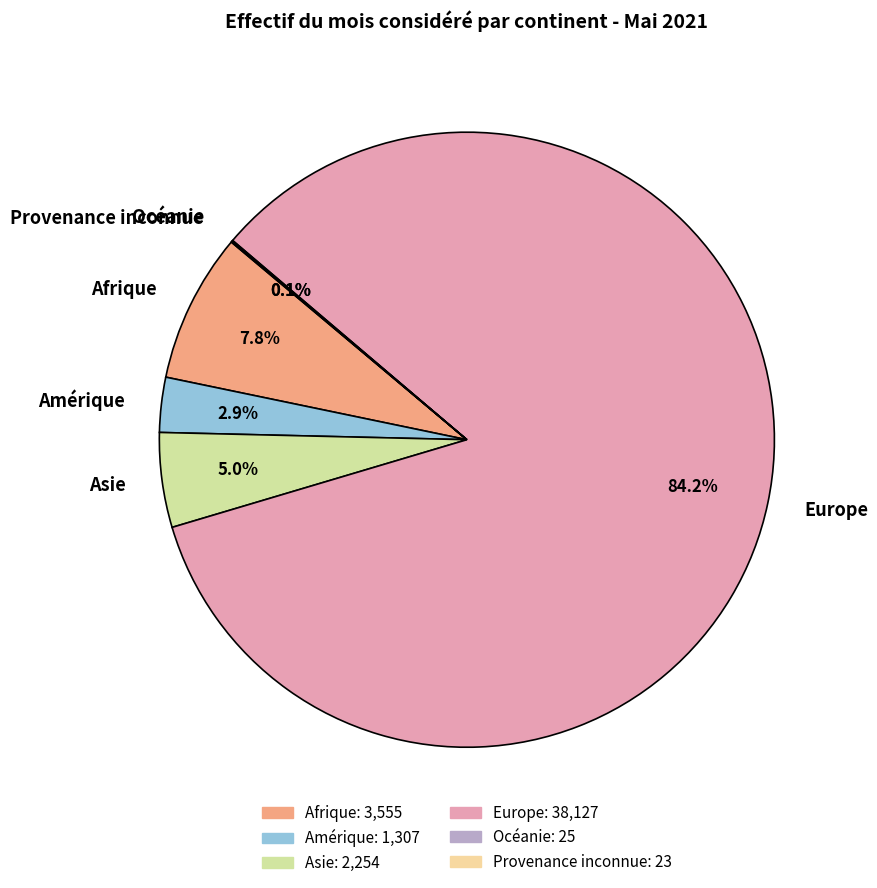

To the nearest percent, what is the average slice percentage?

17%